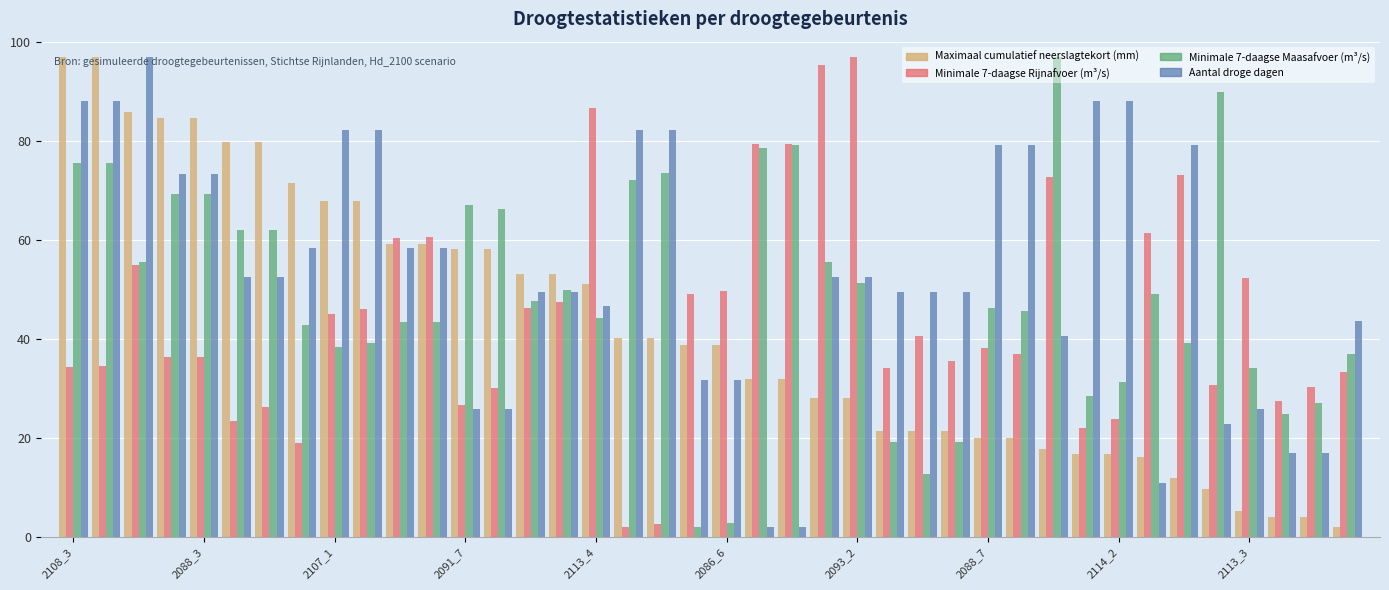

Rank the series by their average value, from highest to lowest.

Aantal droge dagen, Minimale 7-daagse Maasafvoer (m³/s), Minimale 7-daagse Rijnafvoer (m³/s), Maximaal cumulatief neerslagtekort (mm)